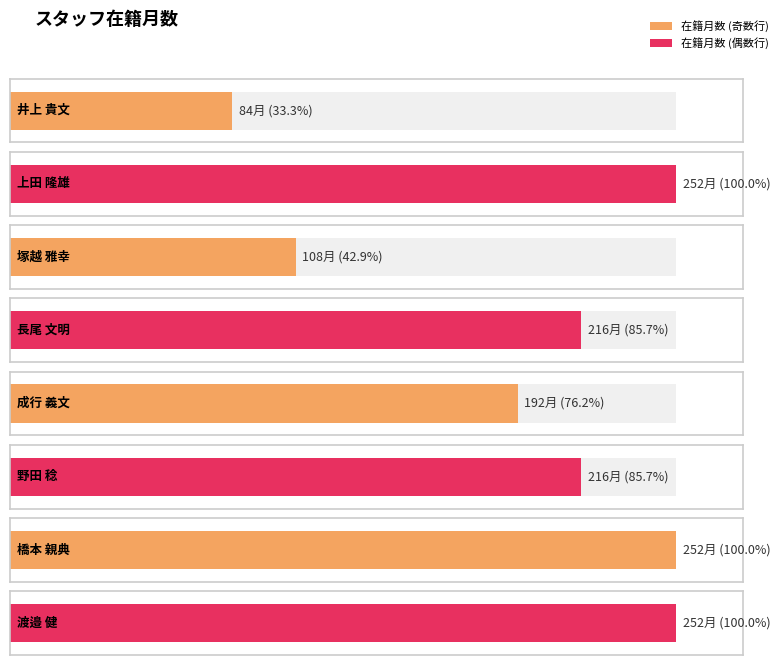

Reading right to left, transcribe all the data shown in this chart.

252	252	216	192	216	108	252	84